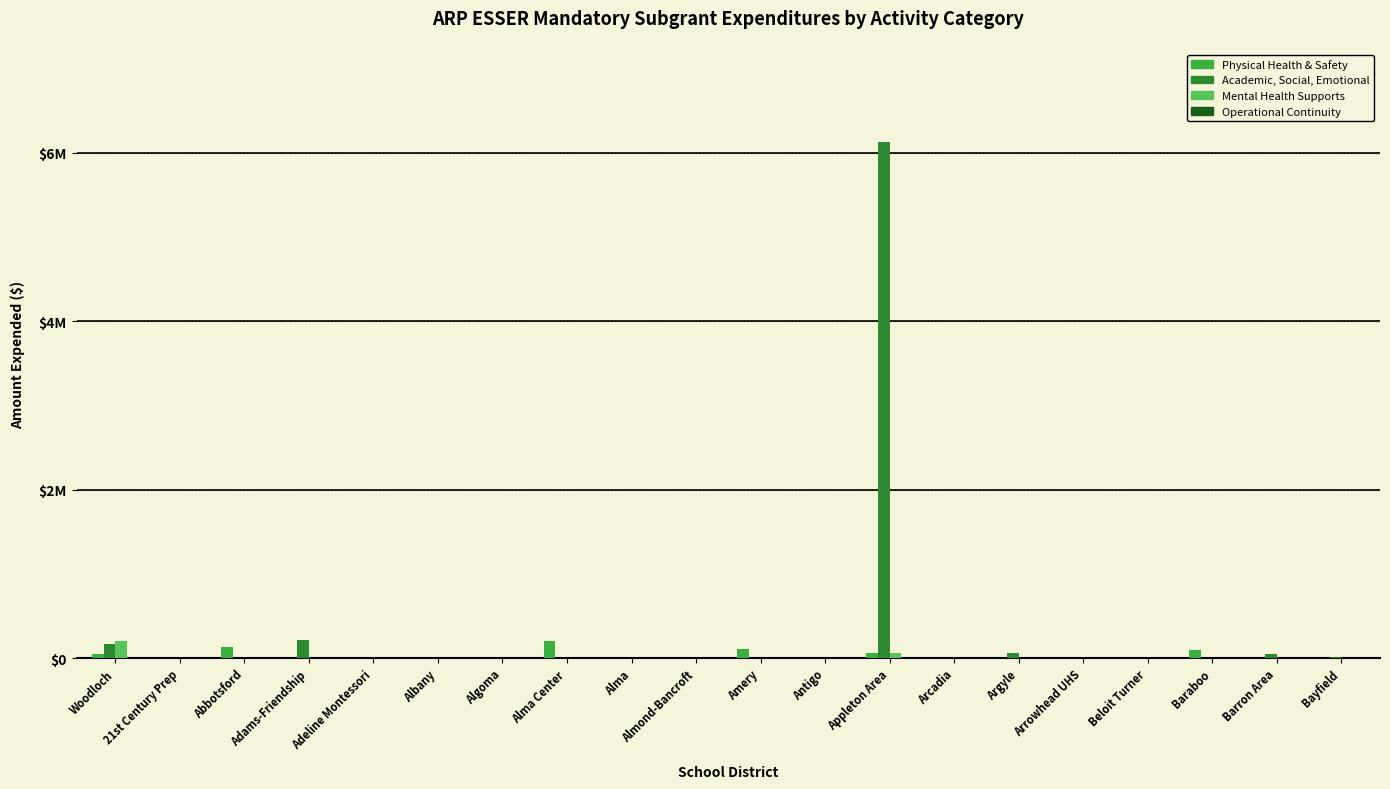

Which series changed the most between Adams-Friendship and Beloit Turner?

Academic, Social, Emotional